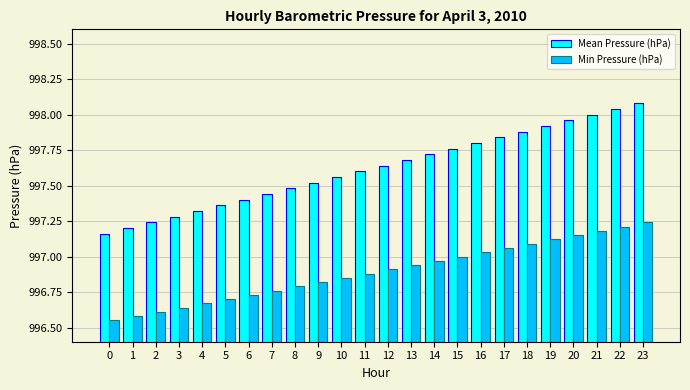

Rank the series at 18 from highest to lowest value.

Mean Pressure (hPa), Min Pressure (hPa)